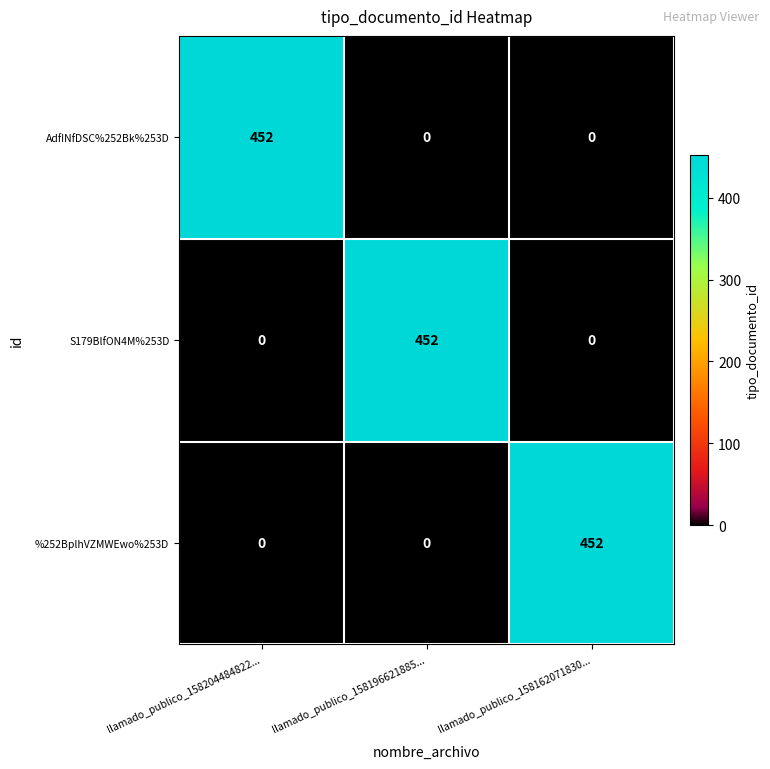

What is the difference between the maximum and minimum values in the AdfINfDSC%252Bk%253D series?

452